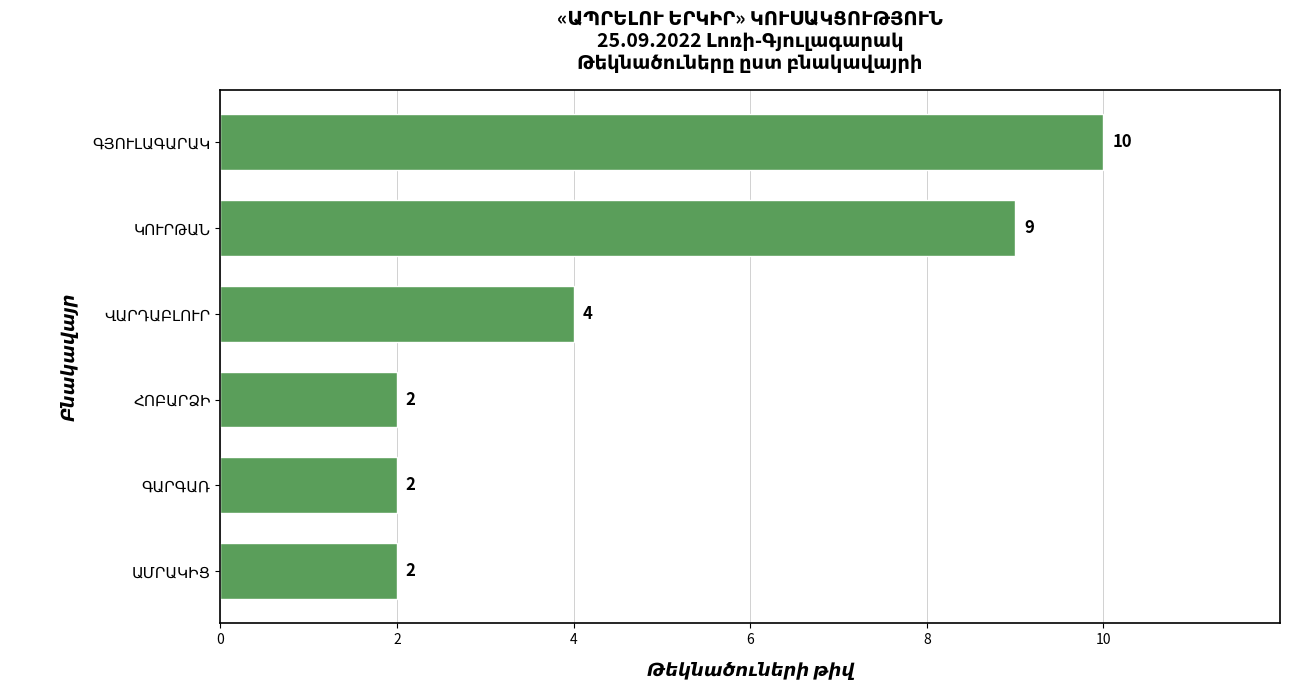

What is the sum of all values?

29